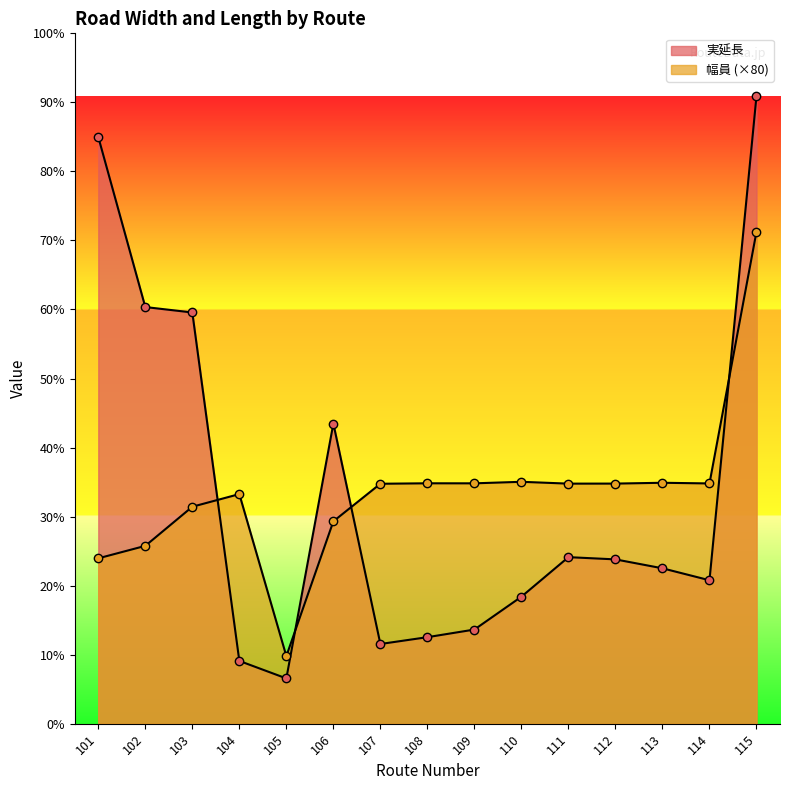

At which category is the sum across all series the highest?

115